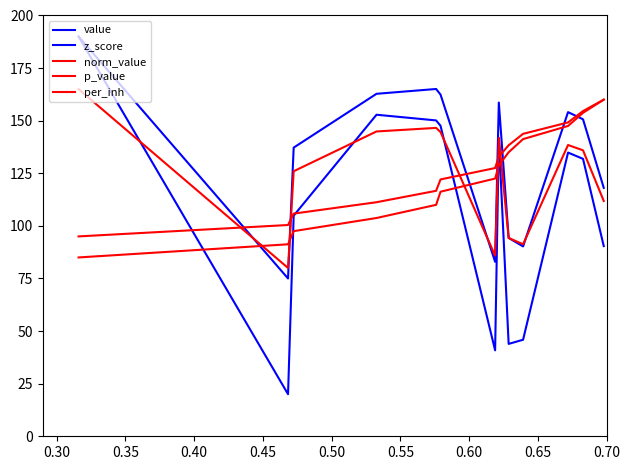

How many lines are shown in the chart?

5